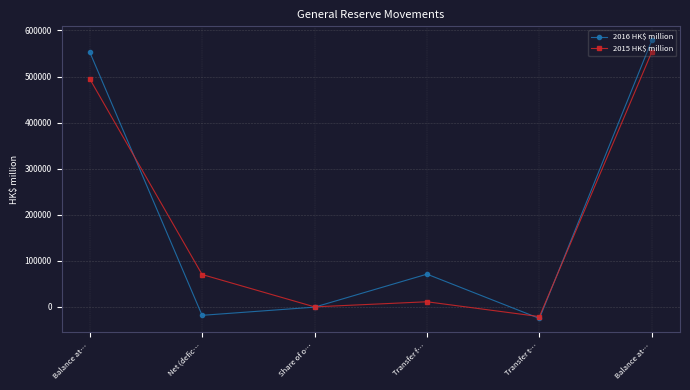

Is this an area chart (filled region under the line)?

No